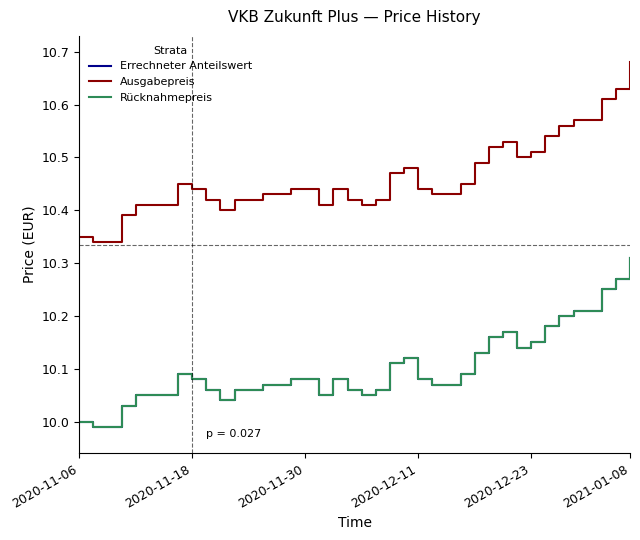

Reading right to left, transcribe all the data shown in this chart.

Errechneter Anteilswert: 10.3	10.3	10.2	10.2	10.2	10.2	10.2	10.2	10.1	10.2	10.2	10.1	10.1	10.1	10.1	10.1	10.1	10.1	10.1	10.1	10.1	10.1	10.1	10.1	10.1	10.1	10.1	10.1	10.1	10.0	10.1	10.1	10.1	10.1	10.1	10.1	10.0	10.0	10.0	10.0
Ausgabepreis: 10.7	10.6	10.6	10.6	10.6	10.6	10.5	10.5	10.5	10.5	10.5	10.5	10.4	10.4	10.4	10.4	10.5	10.5	10.4	10.4	10.4	10.4	10.4	10.4	10.4	10.4	10.4	10.4	10.4	10.4	10.4	10.4	10.4	10.4	10.4	10.4	10.4	10.3	10.3	10.3
Rücknahmepreis: 10.3	10.3	10.2	10.2	10.2	10.2	10.2	10.2	10.1	10.2	10.2	10.1	10.1	10.1	10.1	10.1	10.1	10.1	10.1	10.1	10.1	10.1	10.1	10.1	10.1	10.1	10.1	10.1	10.1	10.0	10.1	10.1	10.1	10.1	10.1	10.1	10.0	10.0	10.0	10.0